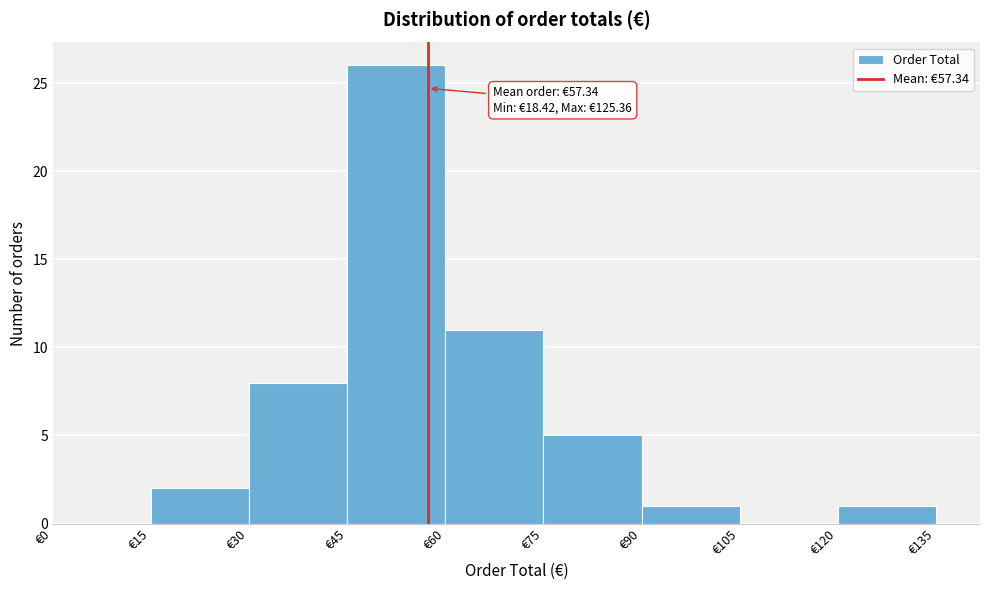

Which range on the x-axis has the tallest bar?

45 to 60